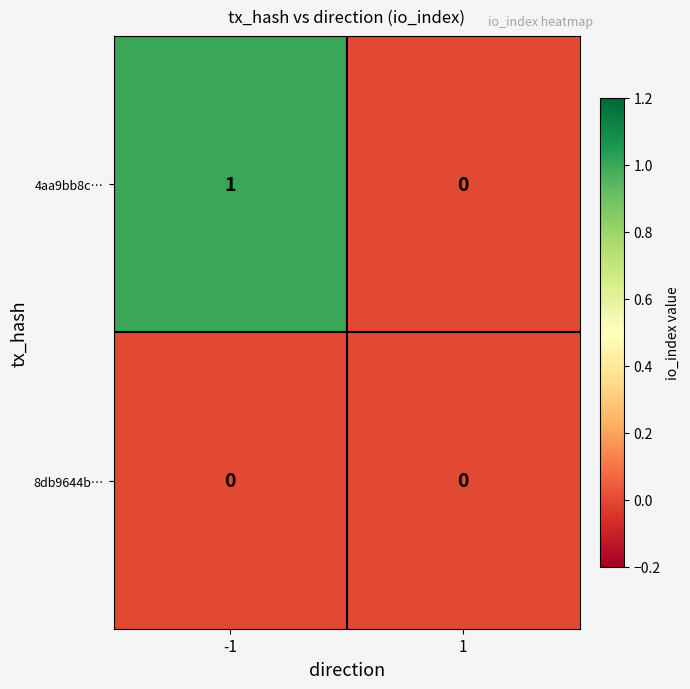

What is the maximum value shown in the chart?

1